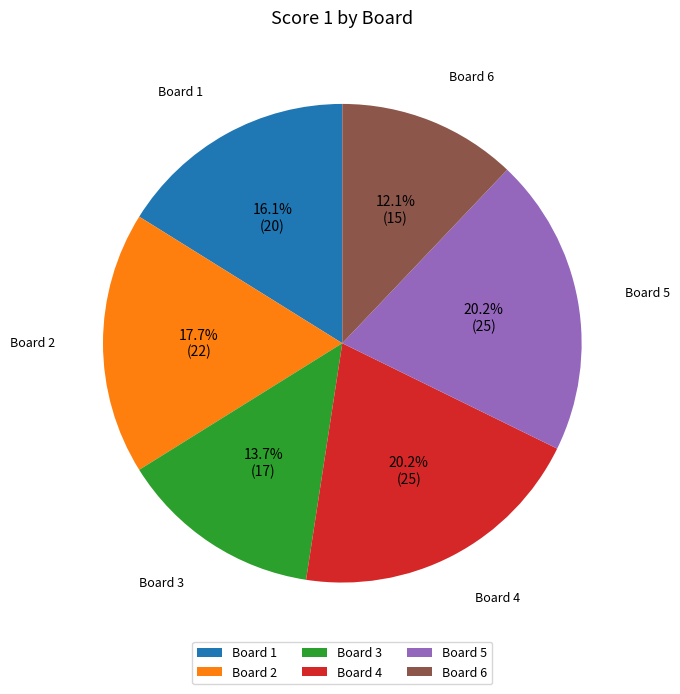

How many slices are in this pie chart?

6